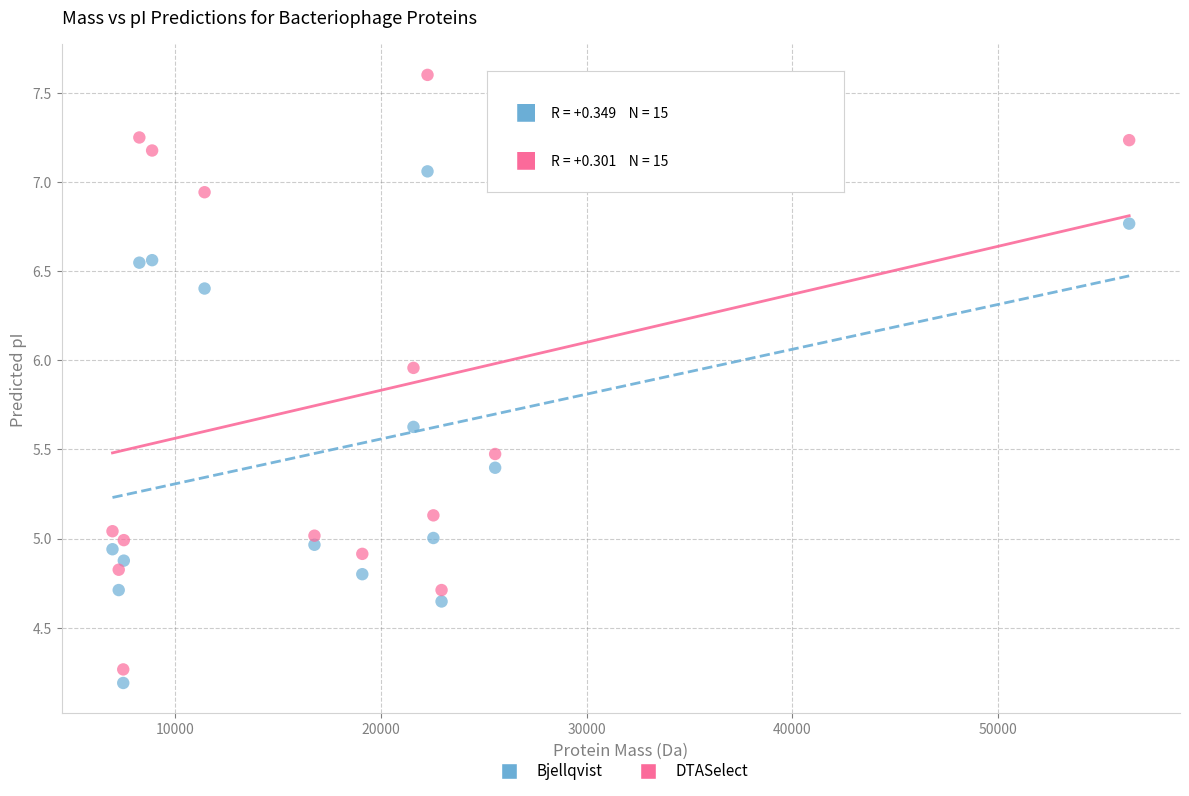

Which series has the widest spread of Y values?

DTASelect